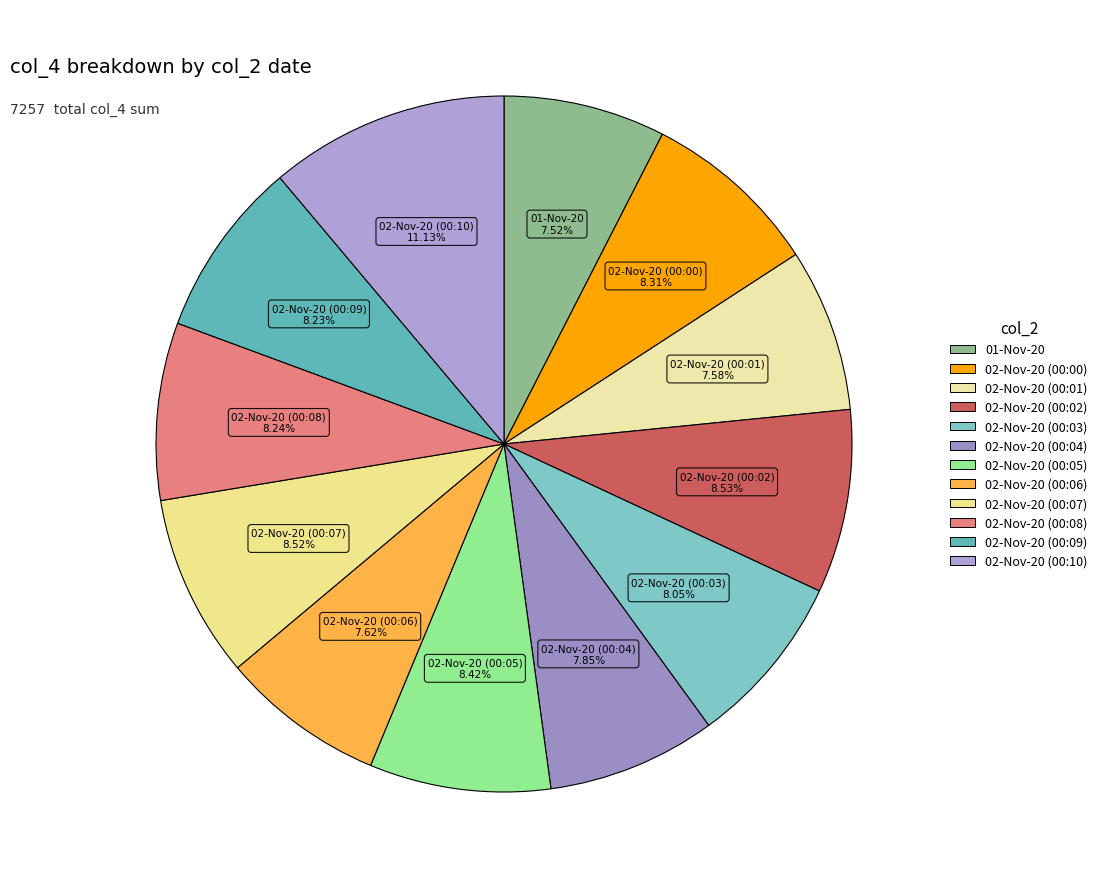

Does 02-Nov-20 (00:00) account for over 50% of the chart?

No